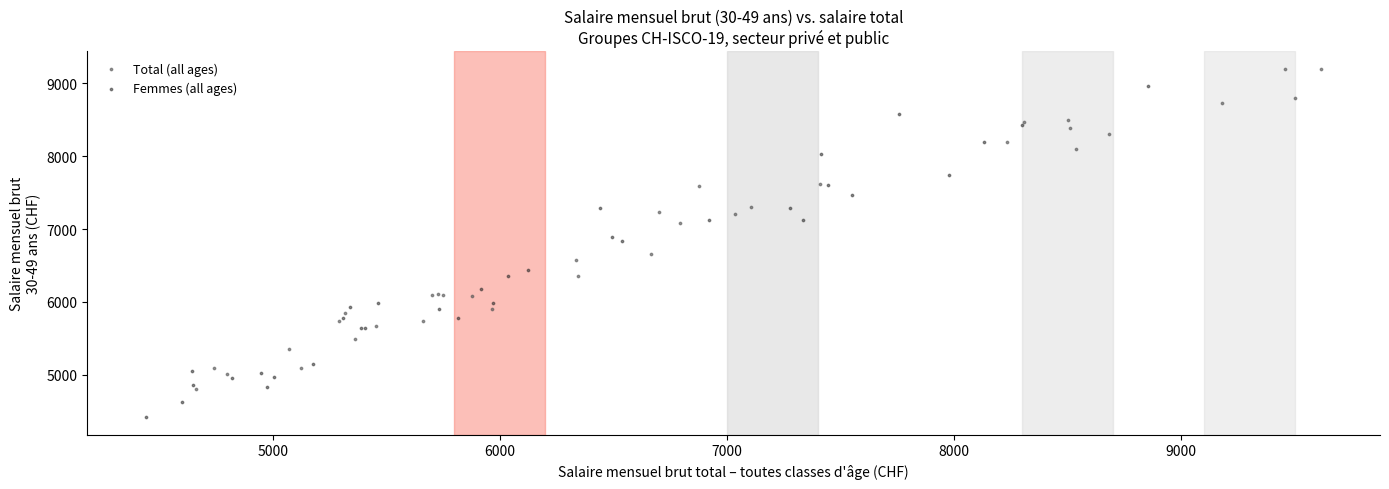

What are all the series names shown in the legend?

Total (all ages), Femmes (all ages)